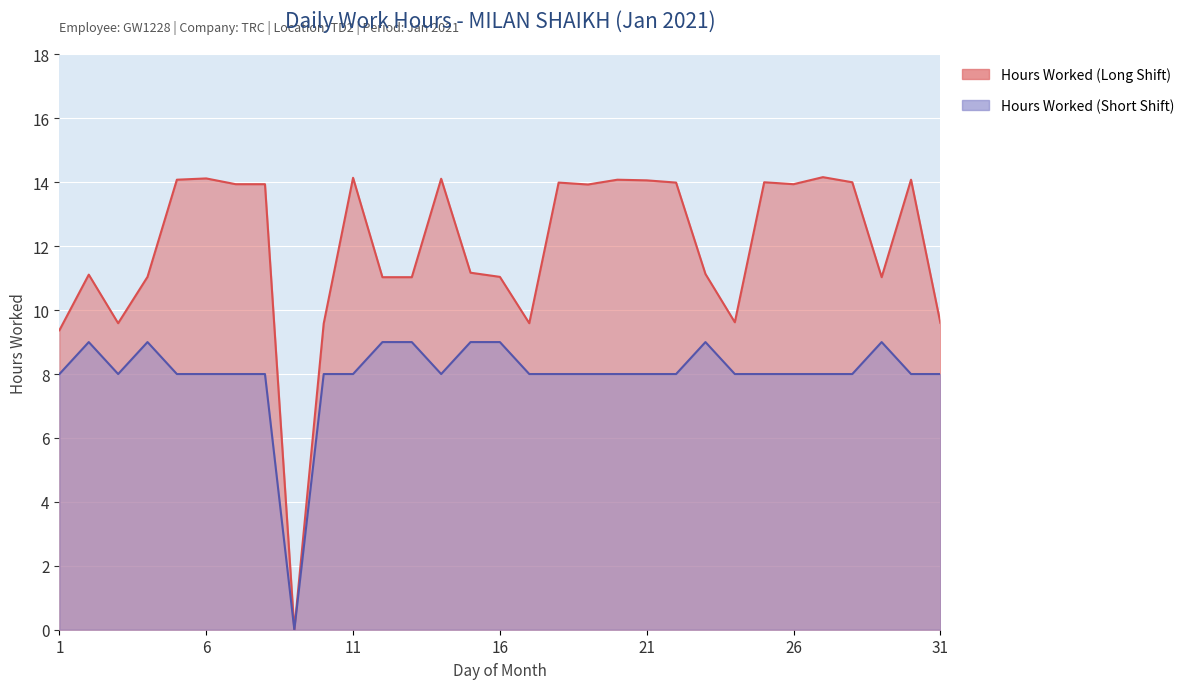

What is the average value of the Hours Worked (Long Shift) series?

12.0